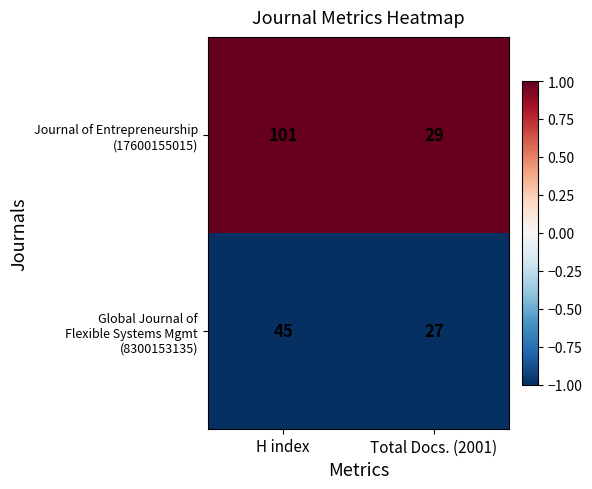

At which category is the sum across all series the highest?

H index